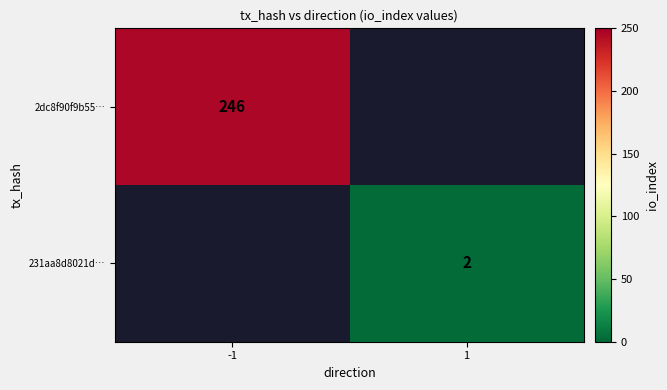

Between 1 and -1, which is larger?

-1